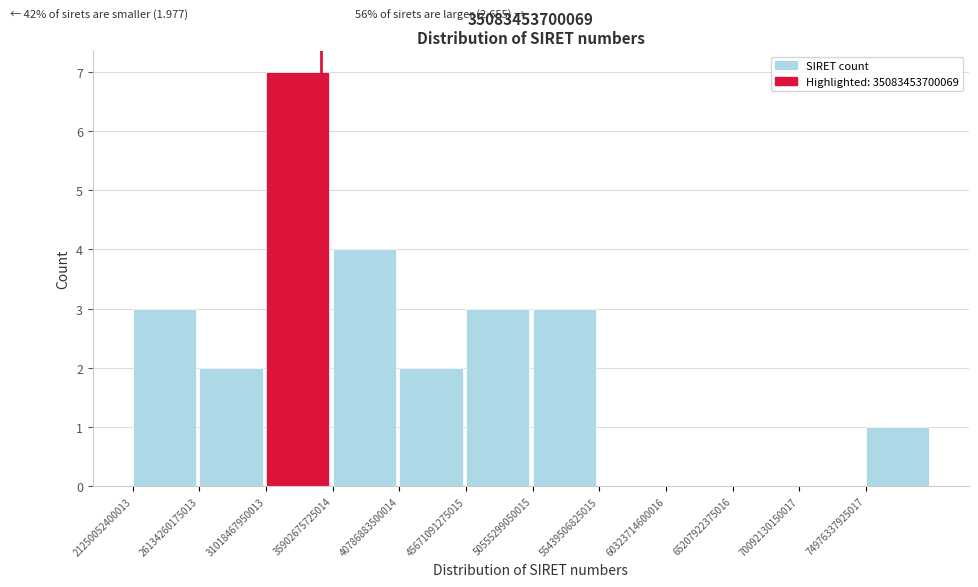

Which range on the x-axis has the tallest bar?

31000000000000 to 36000000000000